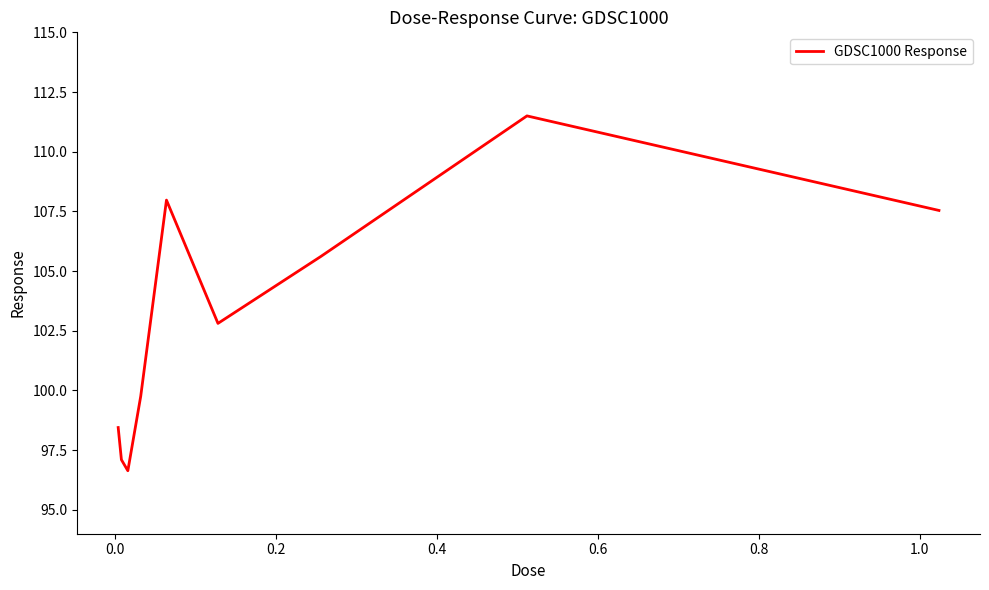

Does the chart have visible grid lines?

No